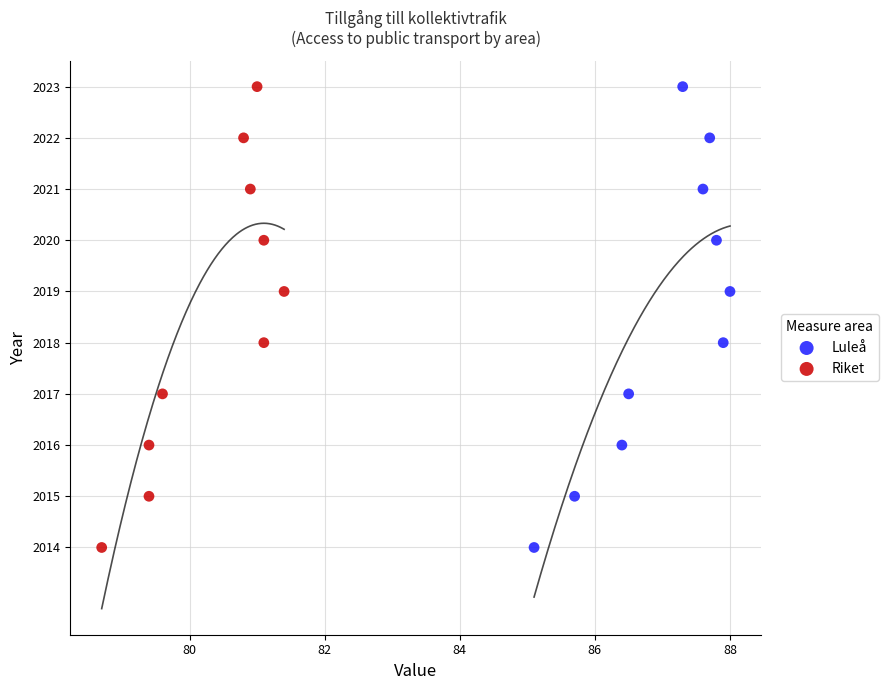

What are all the series names shown in the legend?

Luleå, Riket